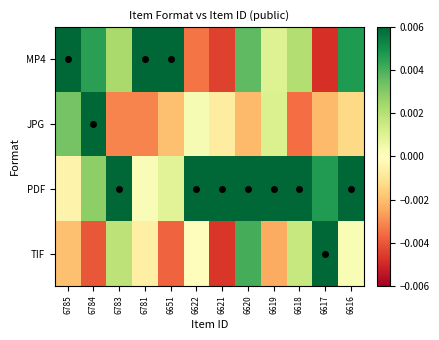

What is the difference between the highest and lowest values at 6783?

1.0